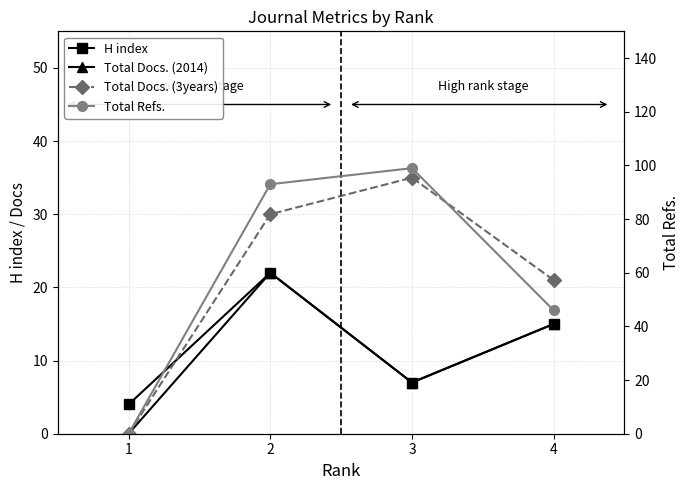

Reading left to right, transcribe all the data shown in this chart.

H index: 1=4	2=22	3=7	4=15
Total Docs. (2014): 1=0	2=22	3=7	4=15
Total Docs. (3years): 1=0	2=30	3=35	4=21
Total Refs.: 1=0	2=93	3=99	4=46